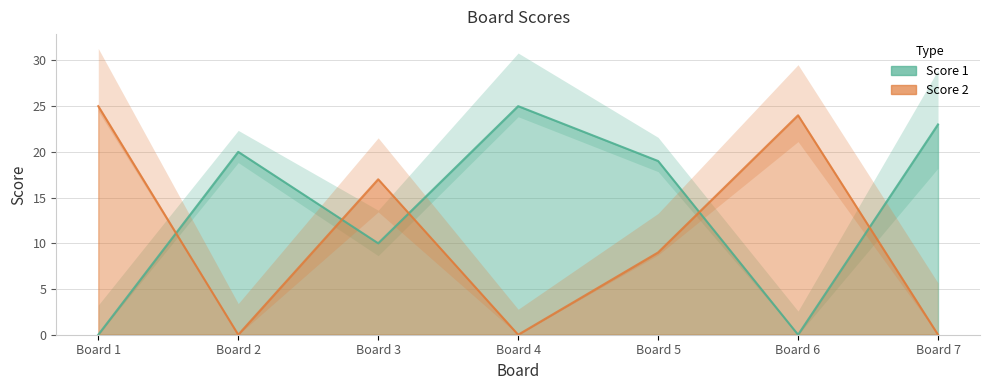

What is the difference between the Score 2 values at Board 6 and Board 3?

7